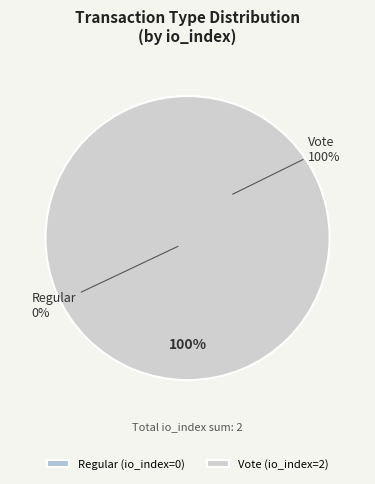

Is there any slice that represents more than half of the pie?

Yes